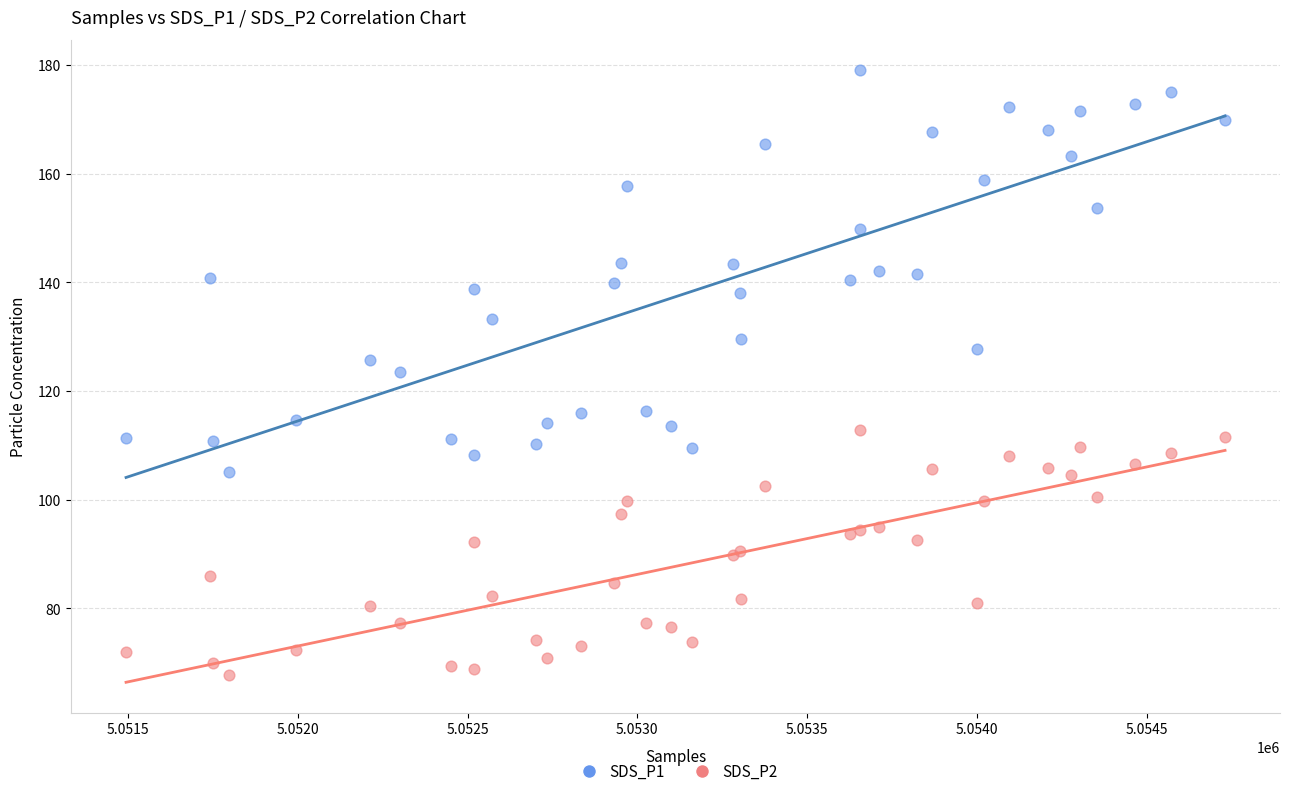

Which series reaches the minimum Y coordinate?

SDS_P2